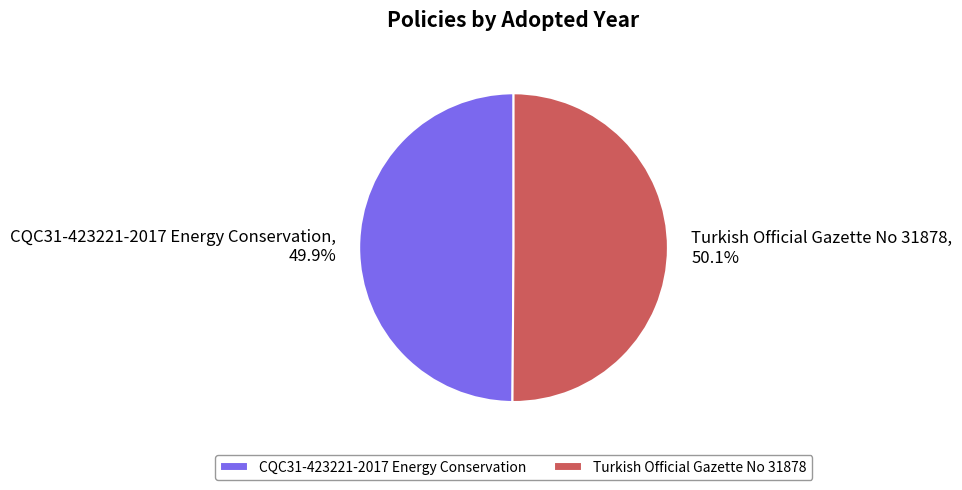

To the nearest percent, what is the average slice percentage?

50%